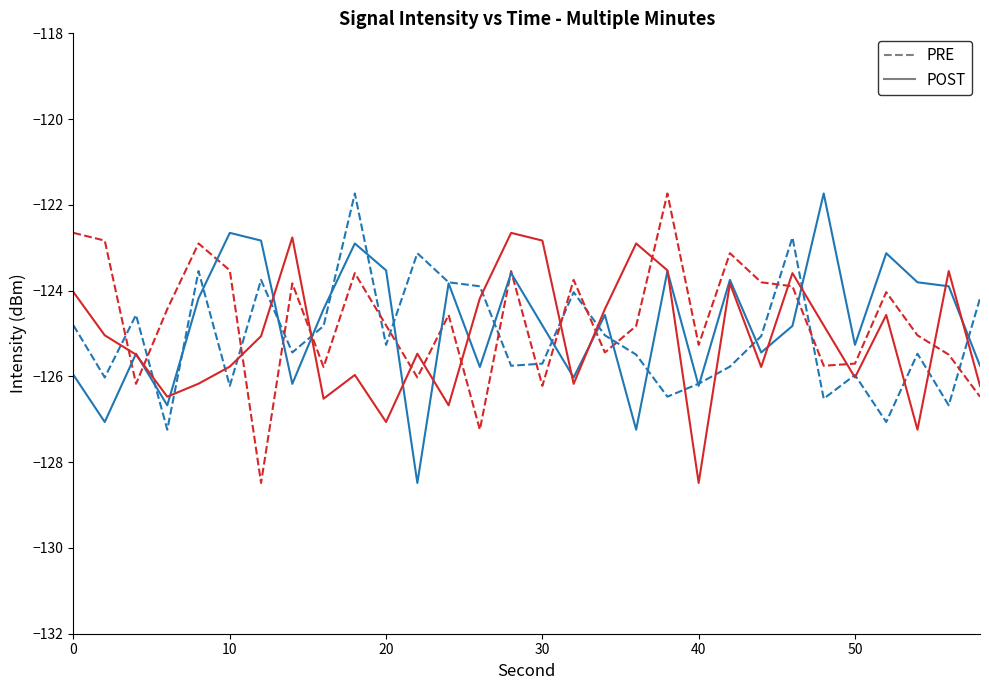

What is the greatest value displayed?

-121.7